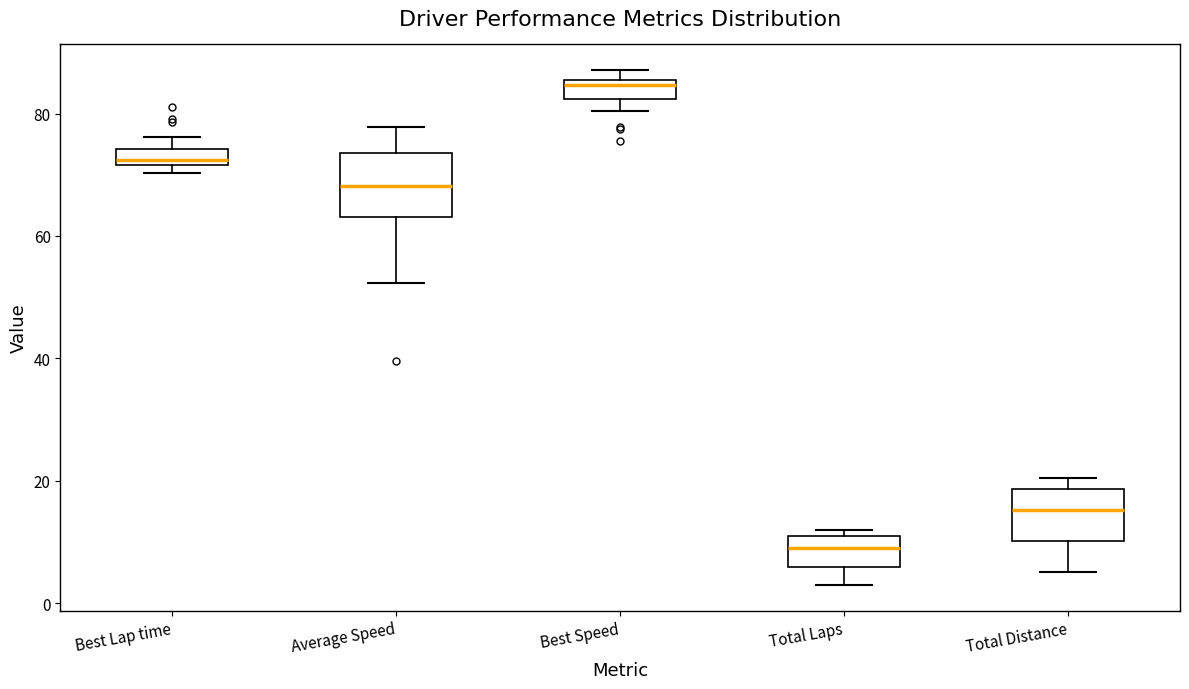

Where does the lower whisker of the box for Total Laps end on the y-axis? The values are not printed on the chart, so give them approximately, as read against the axis.

4